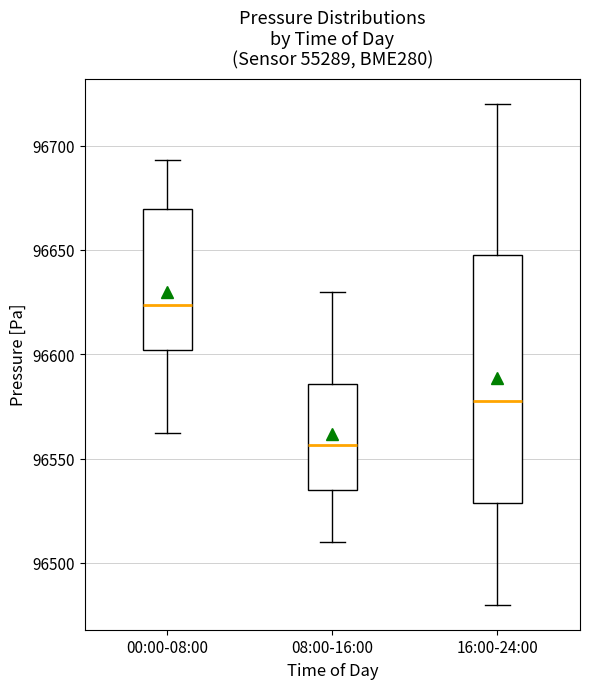

Reading left to right, read every box against the y-axis: the position of its median line, the range the box covers, and the ends of its whiskers. The values are not printed on the chart, so give them approximately, as read against the axis.

00:00-08:00: median 96625, box 96600 to 96670, whiskers 96560 to 96695
08:00-16:00: median 96555, box 96535 to 96585, whiskers 96510 to 96630
16:00-24:00: median 96580, box 96530 to 96650, whiskers 96480 to 96720